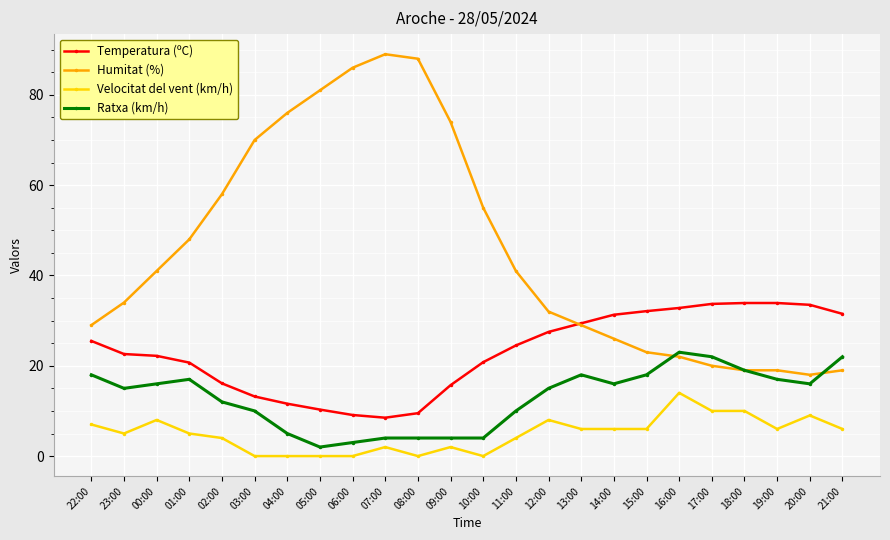

True or false: Humitat (%) has more than 2 interior local peaks.

False